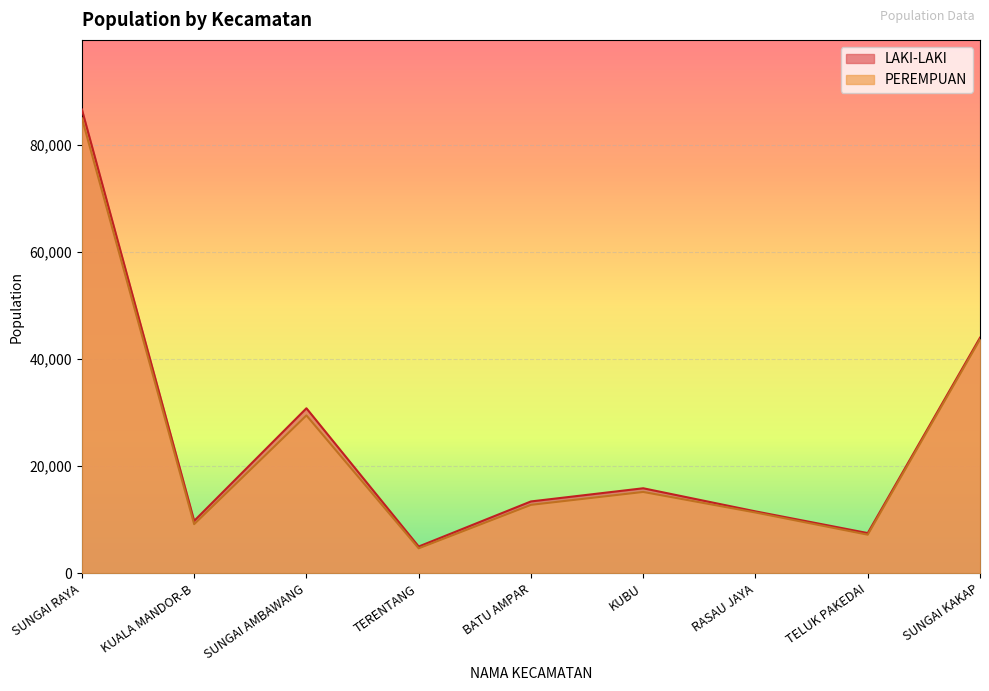

What position from the right is SUNGAI AMBAWANG?

7